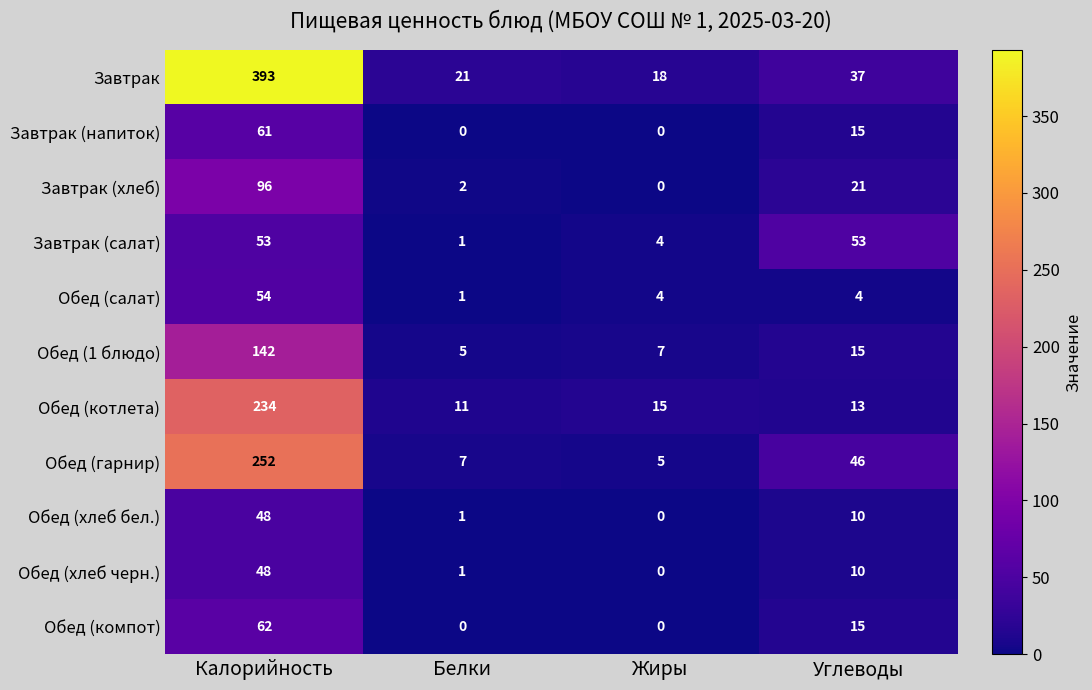

List the labels in order of Обед (хлеб бел.) value, largest first.

Калорийность, Углеводы, Белки, Жиры